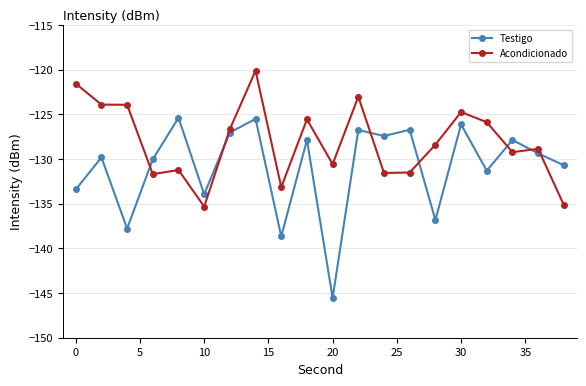

Rank the series by their average value, from lowest to highest.

Testigo, Acondicionado